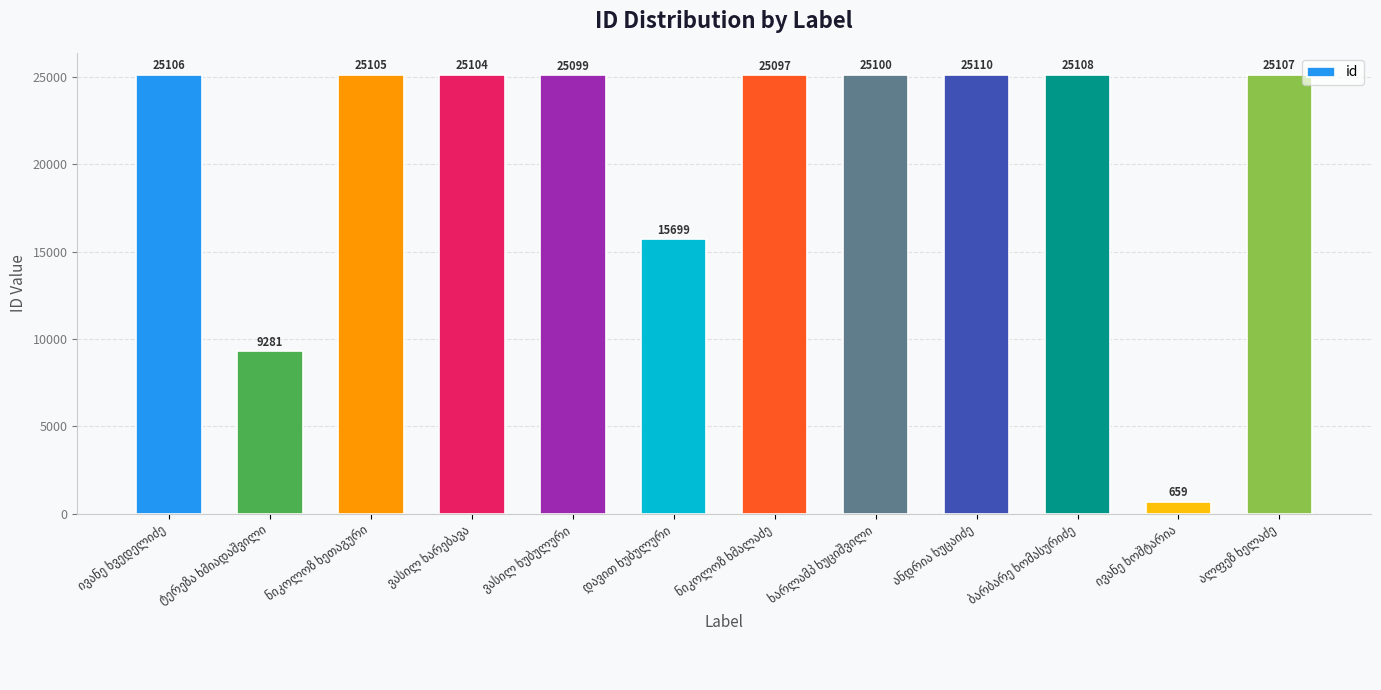

How many series are shown in this chart?

1